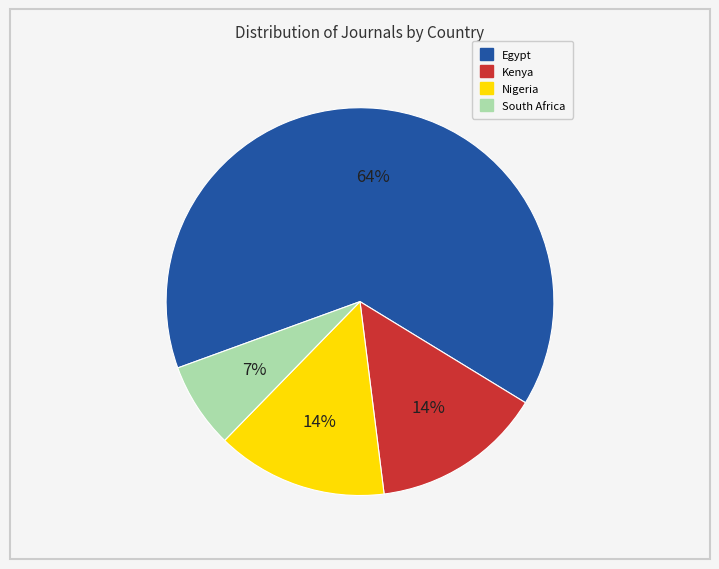

Count the number of slices in the pie.

4